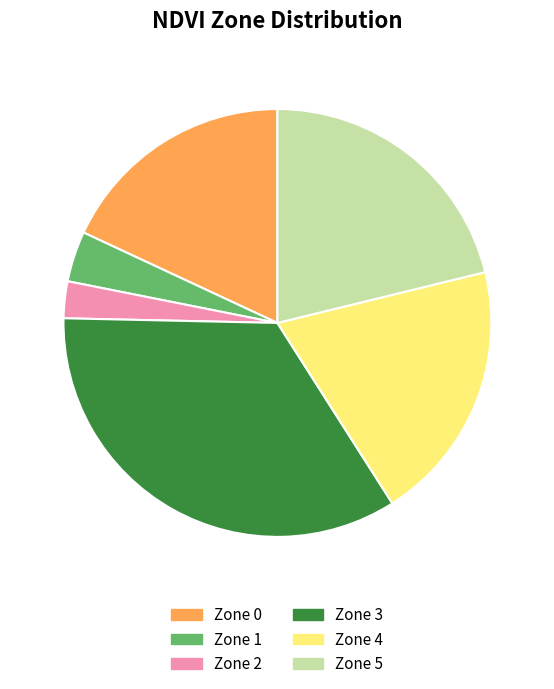

Is it true that Zone 0 is 8% of the pie?

False